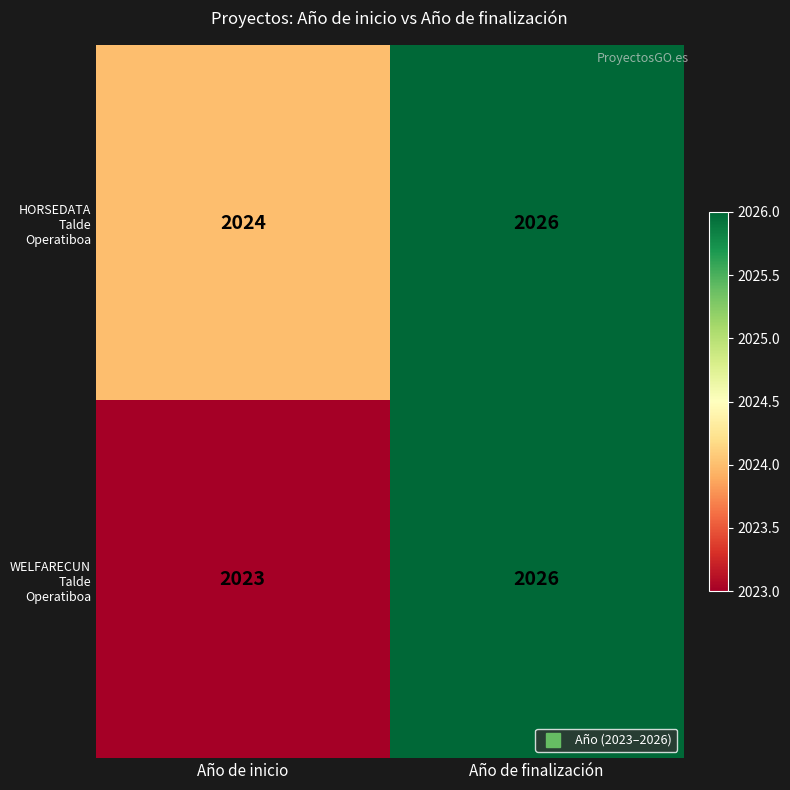

What is the greatest value displayed?

2026